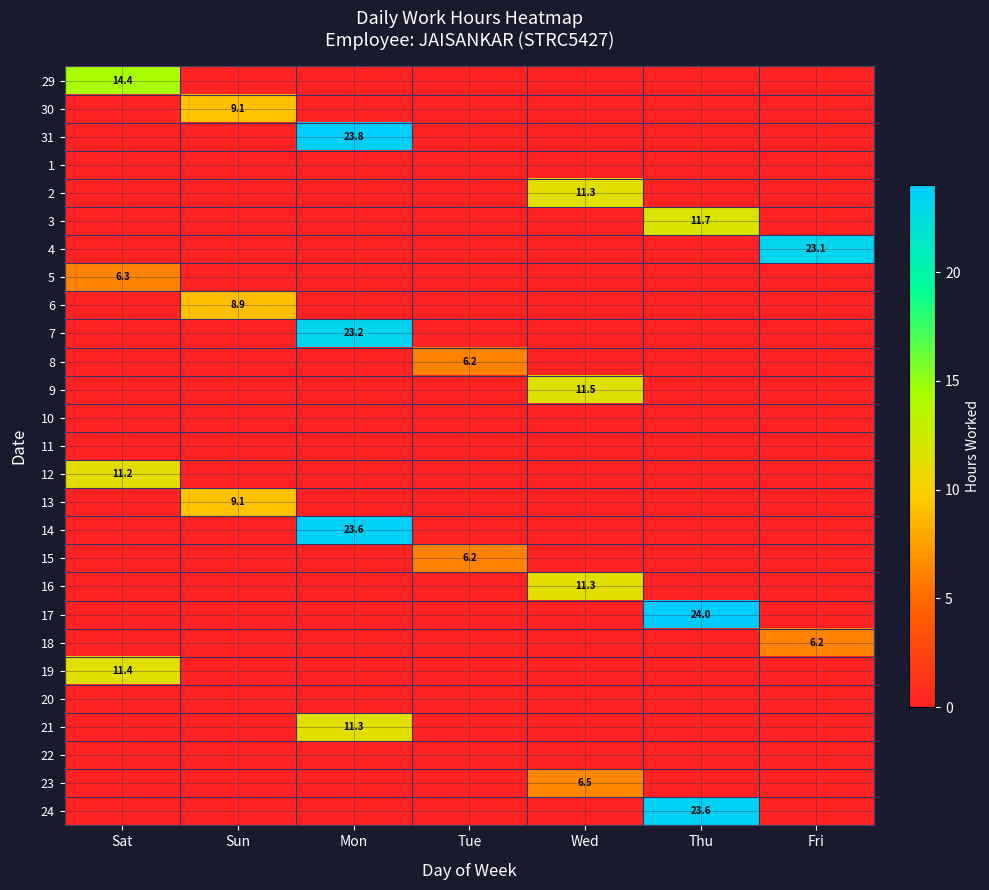

What is the maximum value shown in the chart?

24.0